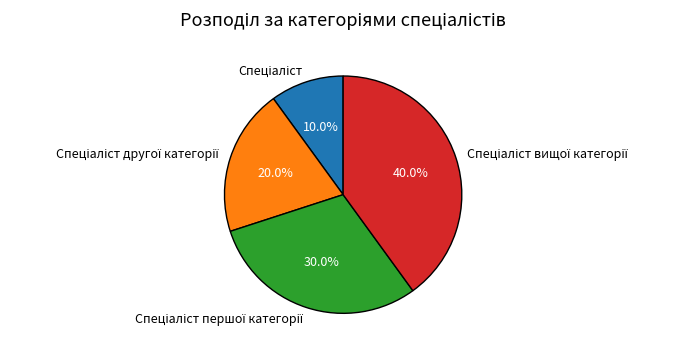

Does any single category account for the majority?

No